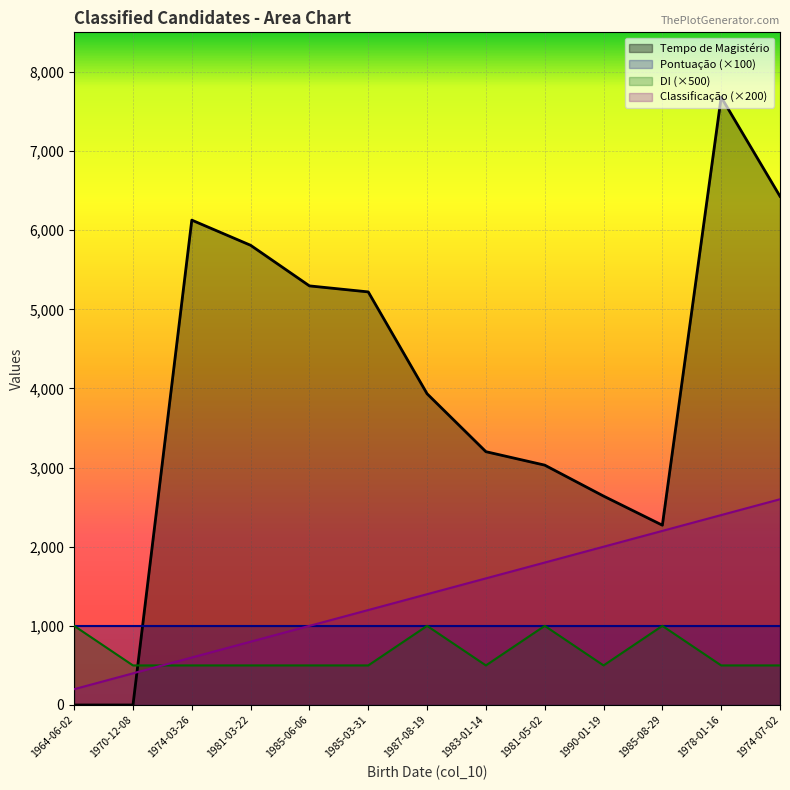

What are all the series names shown in the legend?

Tempo de Magistério, Pontuação (×100), DI (×500), Classificação (×200)